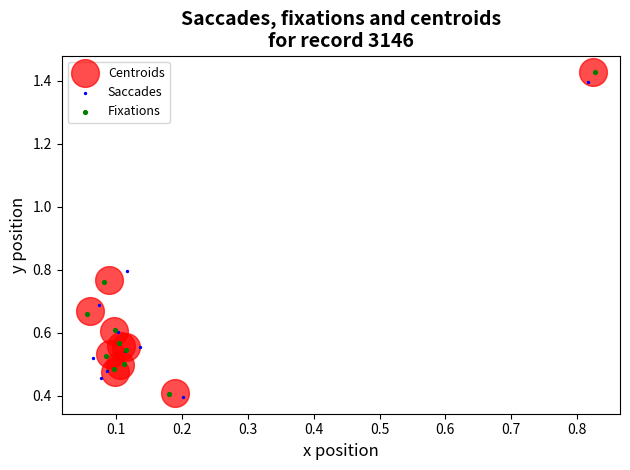

Which series reaches the minimum Y coordinate?

Saccades